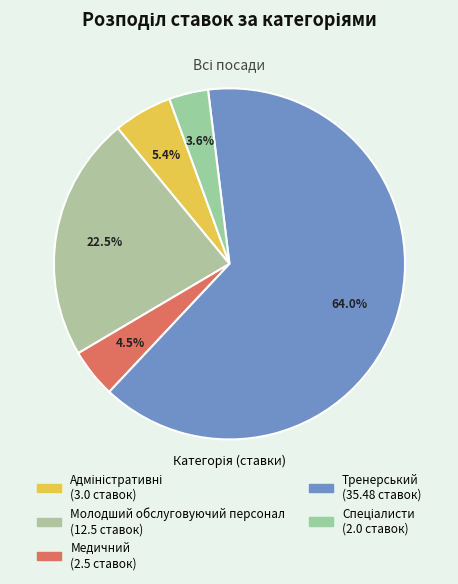

Which category has the biggest portion of the pie?

Тренерський